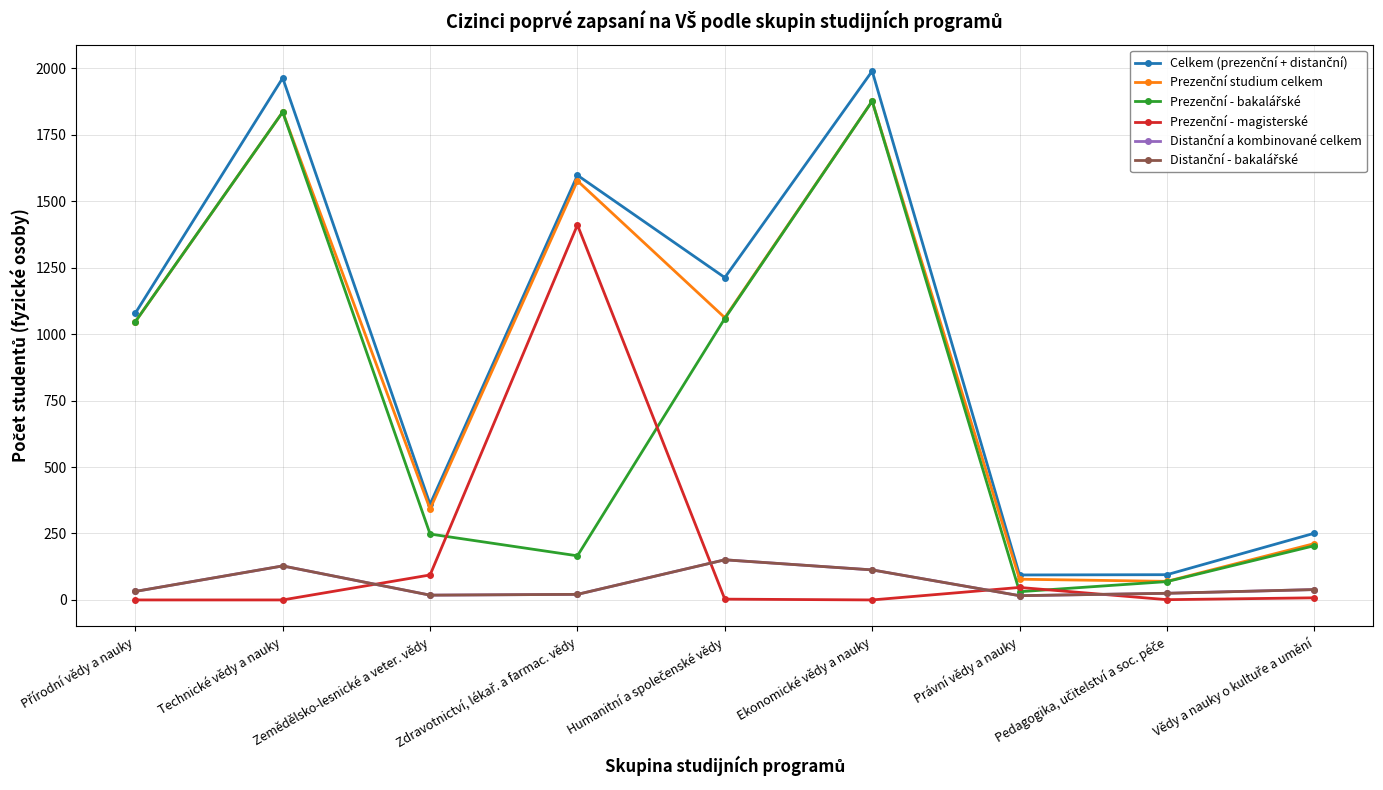

Does the chart have visible grid lines?

Yes